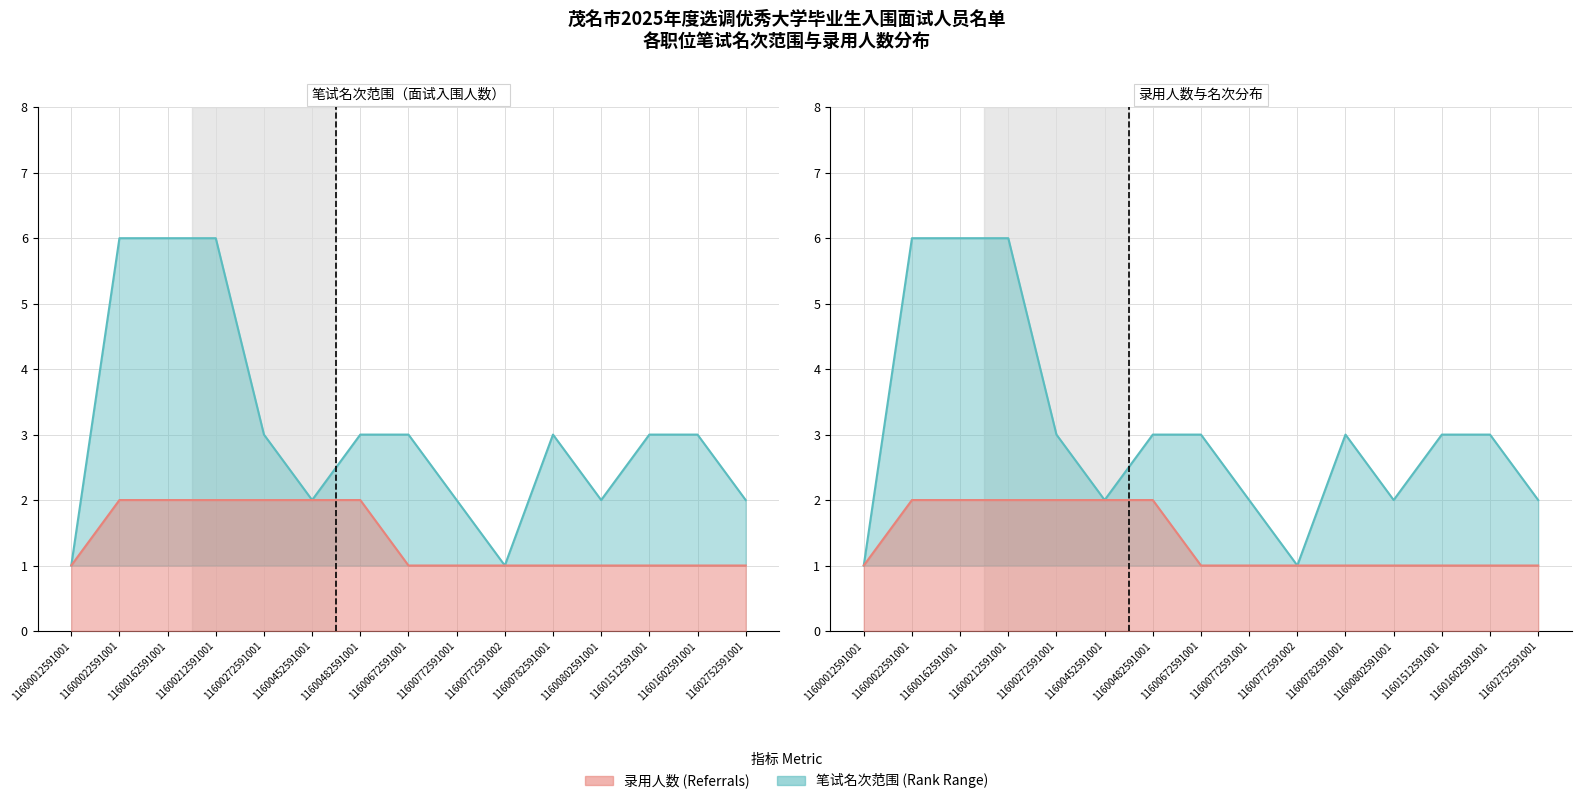

True or false: 录用人数 has a value of 1 at 11600772591001.

False